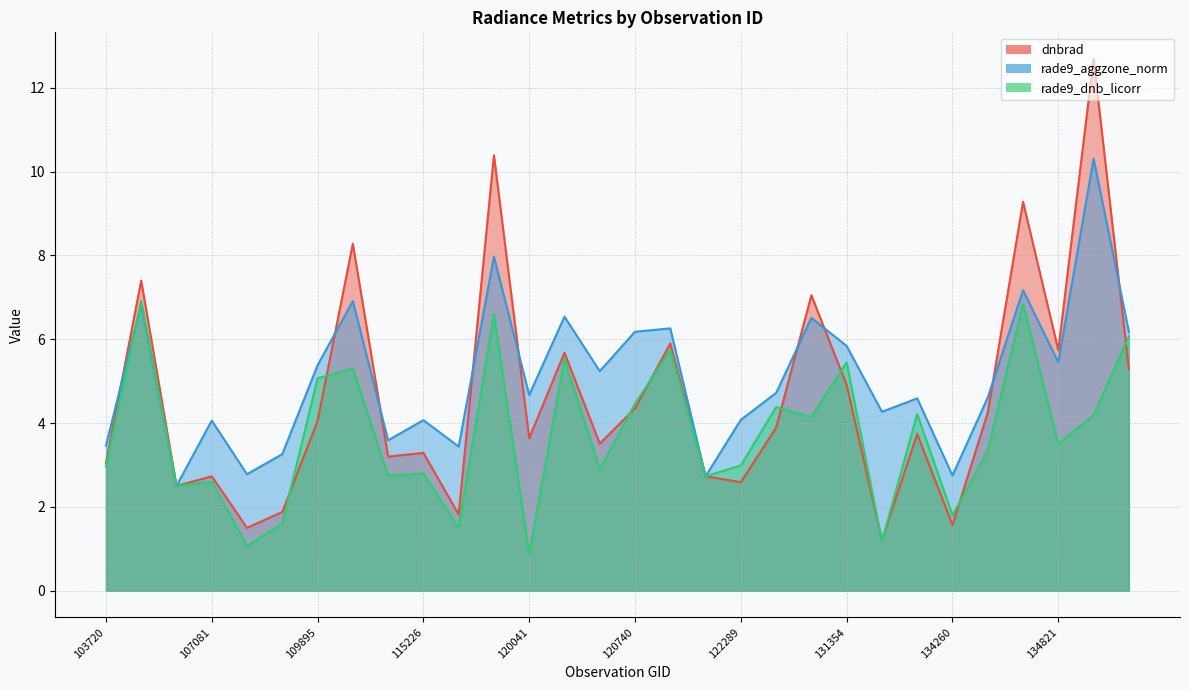

Reading left to right, list all the values displayed in this chart.

dnbrad: 103720=3.0	104315=7.4	104431=2.5	107081=2.7	107253=1.5	109184=1.9	109895=4.0	113127=8.3	113644=3.2	115226=3.3	115464=1.8	119873=10.4	120041=3.6	120388=5.7	3995=3.5	120740=4.3	121771=5.9	122118=2.7	122289=2.6	123011=3.9	124261=7.0	131354=4.9	132798=1.2	134076=3.7	134260=1.6	134442=4.2	134626=9.3	134821=5.7	135370=12.7	137268=5.3
rade9_aggzone_norm: 103720=3.5	104315=6.8	104431=2.5	107081=4.1	107253=2.8	109184=3.3	109895=5.4	113127=6.9	113644=3.6	115226=4.1	115464=3.4	119873=8.0	120041=4.7	120388=6.5	3995=5.2	120740=6.2	121771=6.3	122118=2.7	122289=4.1	123011=4.7	124261=6.5	131354=5.8	132798=4.3	134076=4.6	134260=2.8	134442=4.6	134626=7.2	134821=5.5	135370=10.3	137268=6.2
rade9_dnb_licorr: 103720=3.0	104315=6.9	104431=2.5	107081=2.6	107253=1.1	109184=1.6	109895=5.1	113127=5.3	113644=2.7	115226=2.8	115464=1.5	119873=6.6	120041=0.9	120388=5.5	3995=2.9	120740=4.5	121771=5.8	122118=2.7	122289=3.0	123011=4.4	124261=4.2	131354=5.5	132798=1.2	134076=4.2	134260=1.8	134442=3.3	134626=6.8	134821=3.5	135370=4.2	137268=6.1